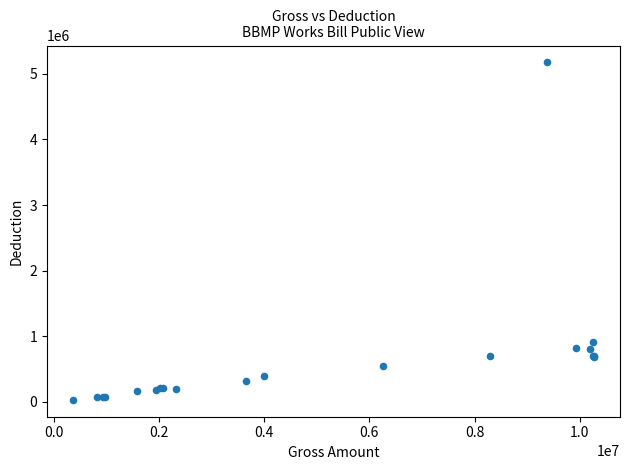

What Y value in the scatter plot is closest to 2602545?

919543